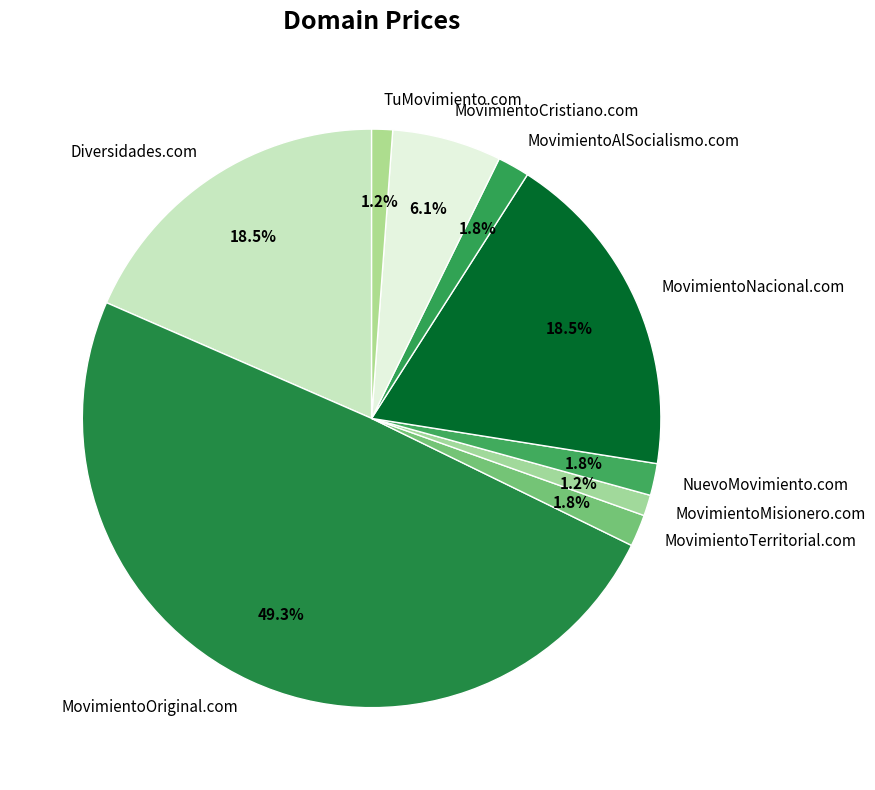

True or false: Diversidades.com accounts for 32% of the total.

False